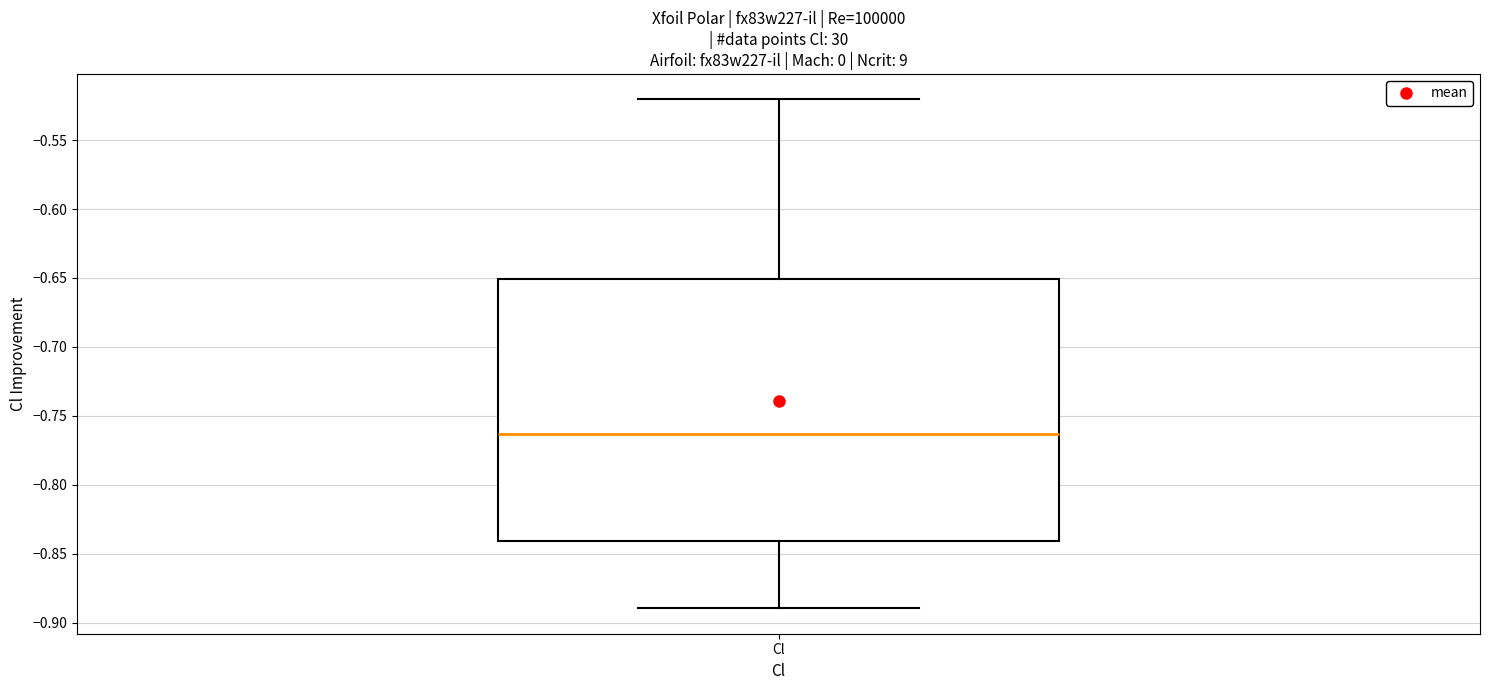

Where is the upper edge of the box for Cl on the y-axis? The values are not printed on the chart, so give them approximately, as read against the axis.

-0.650